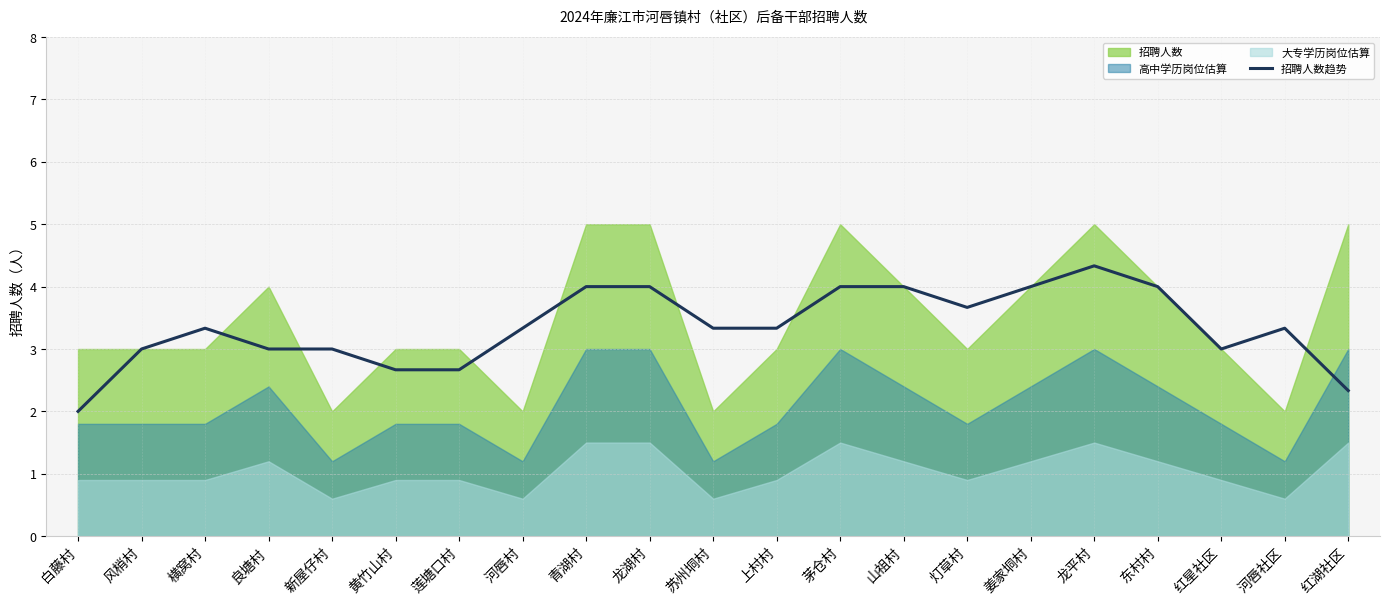

What is the change in value from 风梢村 to 横窝村?

+0.3